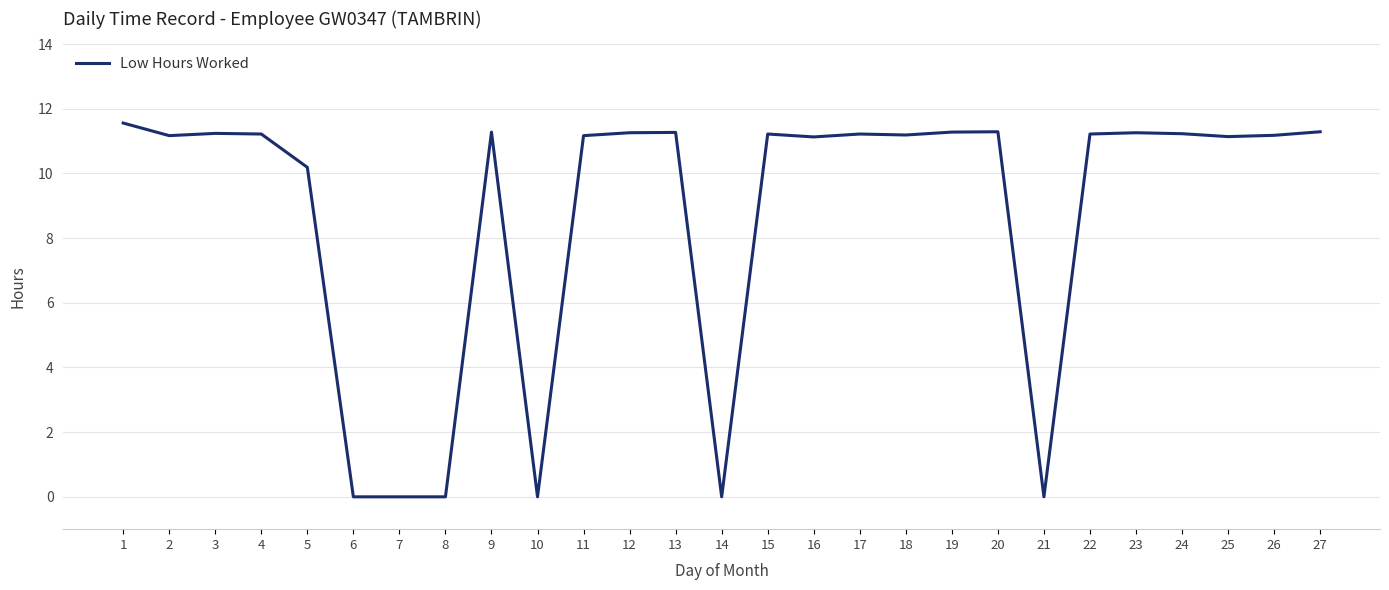

True or false: the data shows 19.2 at 13.

False